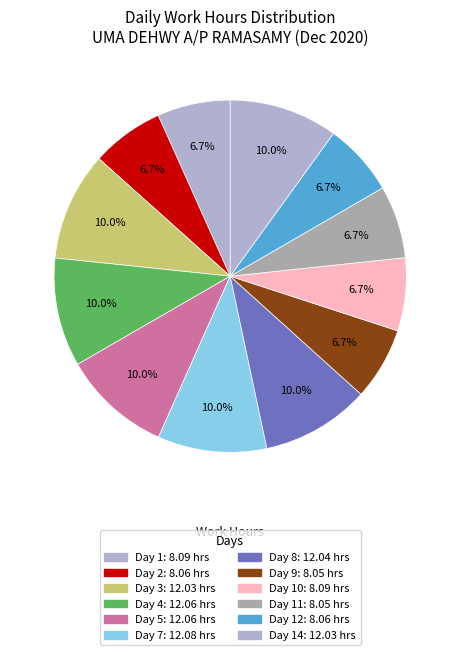

How many segments does this pie chart have?

12